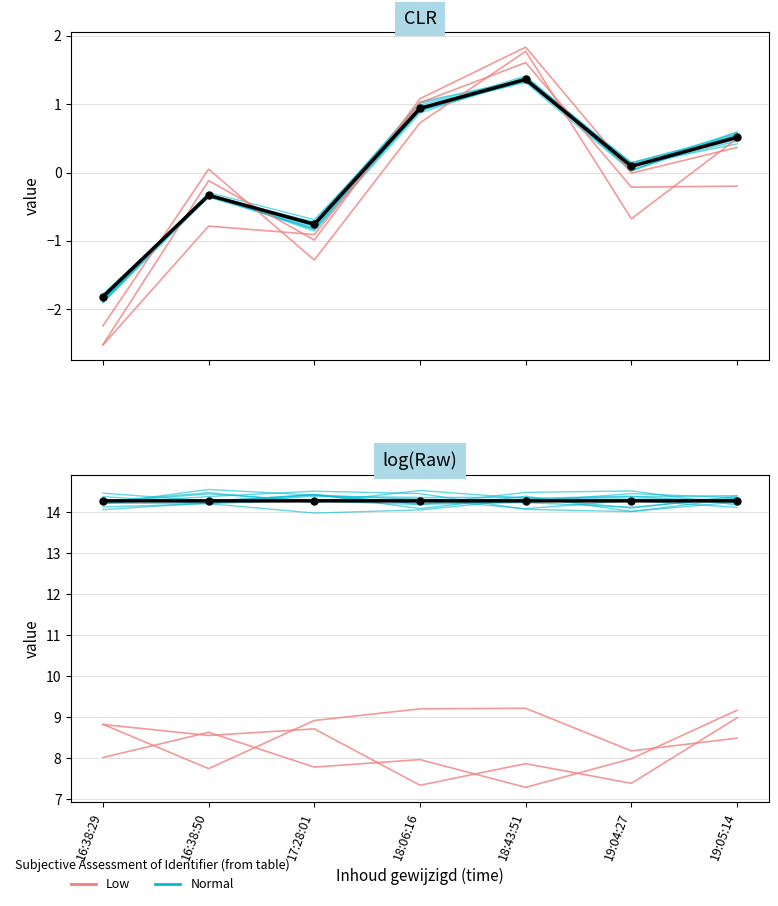

True or false: Low and Mean intersect in this chart.

False